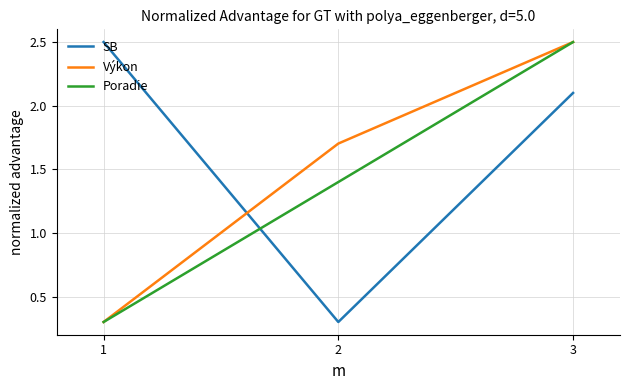

What is the total value across all series at 3?

7.1